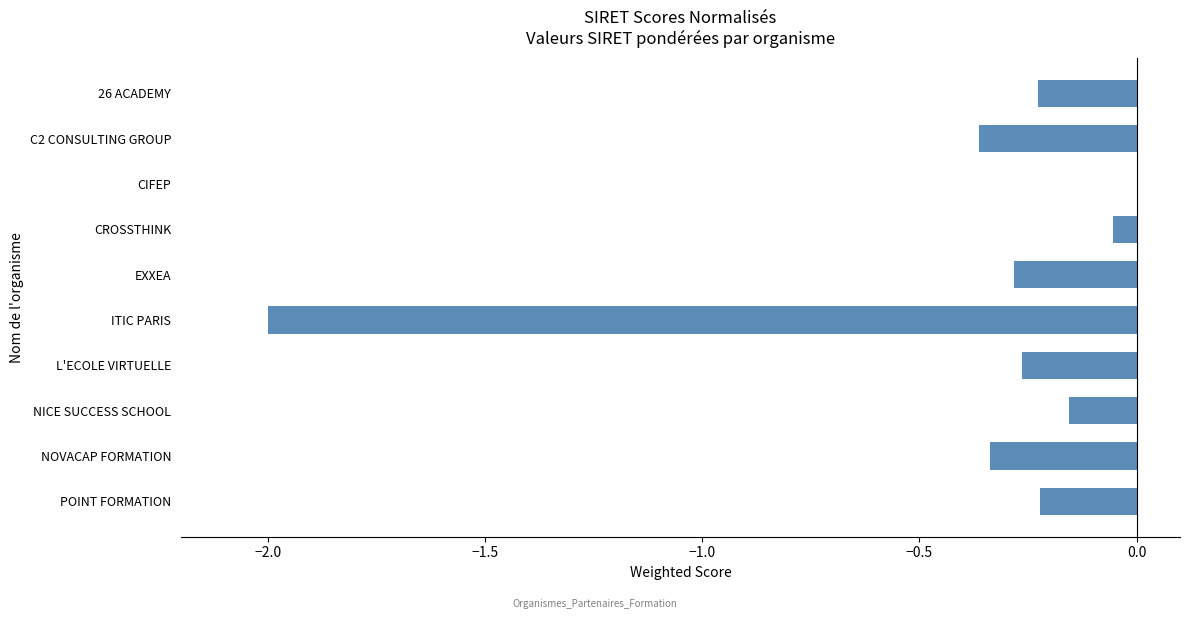

What is the sum of all values?

-3.9